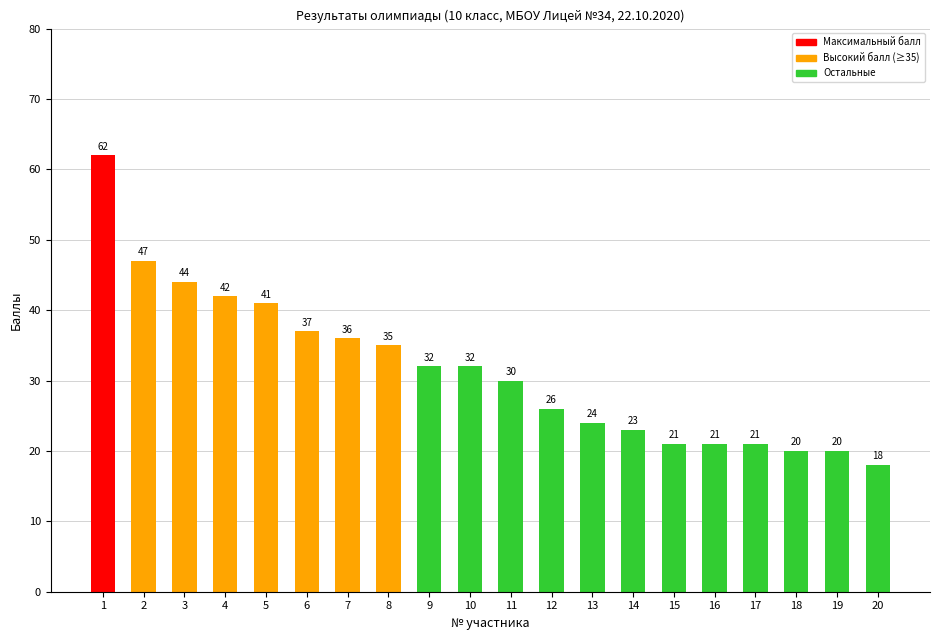

How many bars are there in total?

20